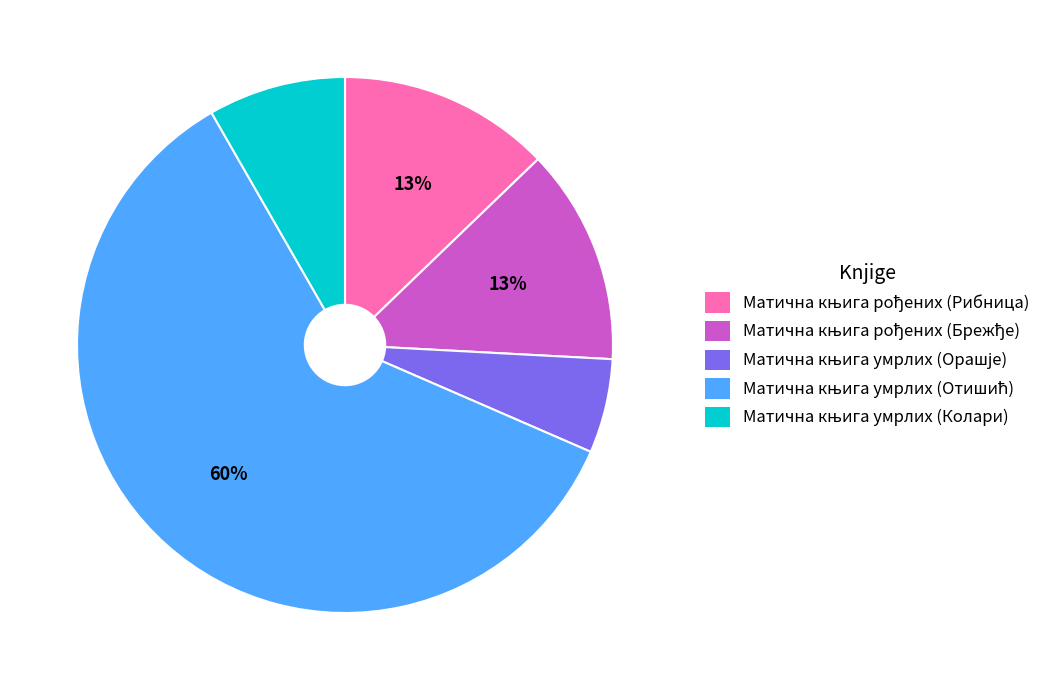

To the nearest percent, what is the difference between the largest and smallest slice percentages?

54%